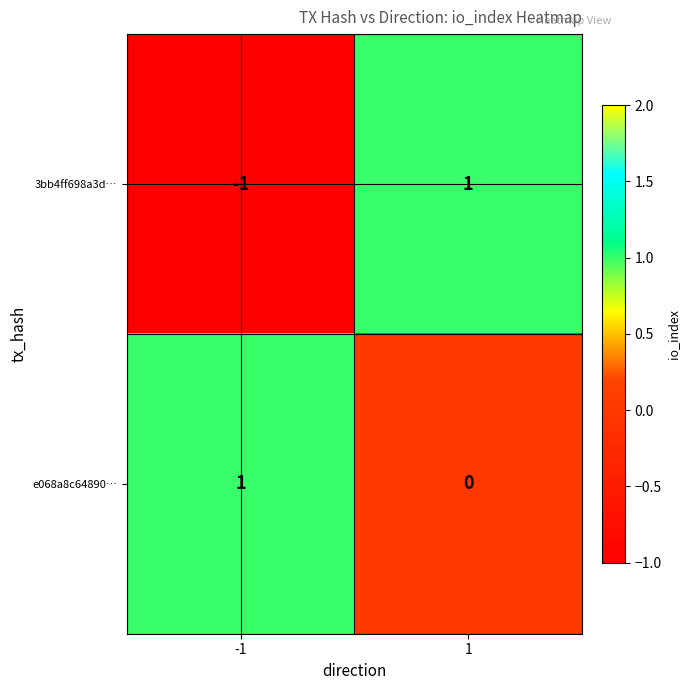

At how many categories does at least one series exceed 0?

2